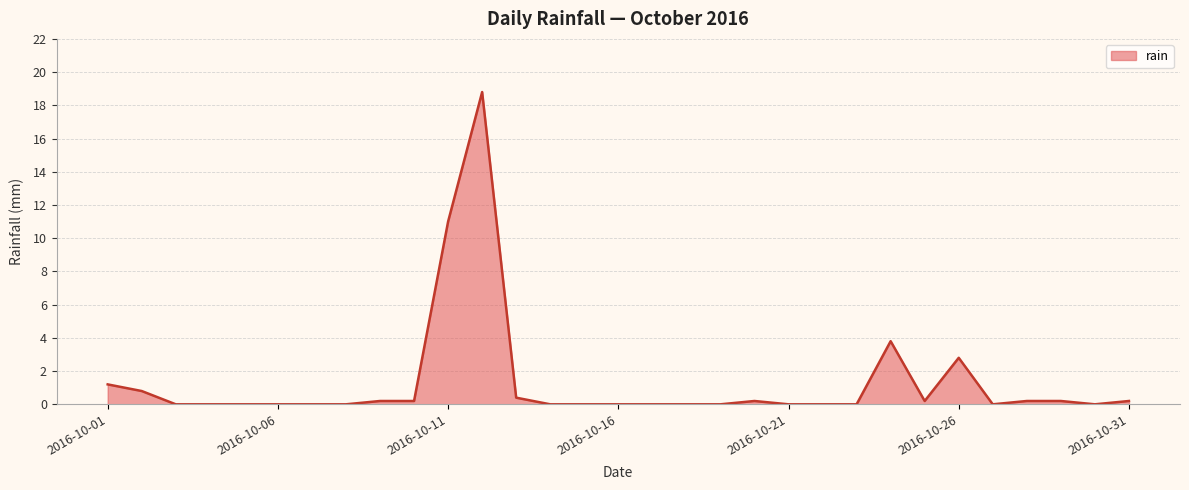

What is the difference between the maximum and minimum values?

18.8